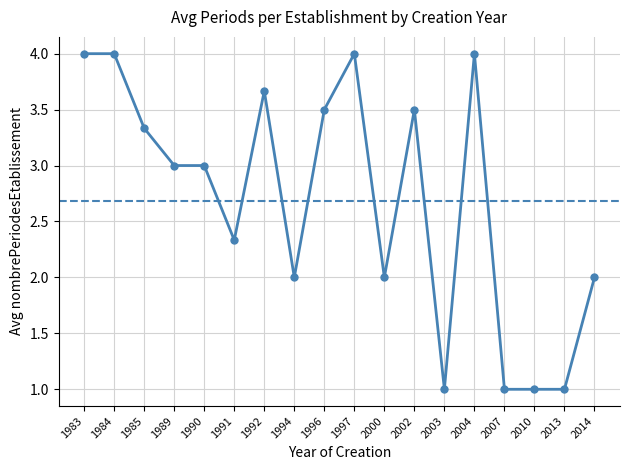

At which category does the data reach its first local peak?

1992